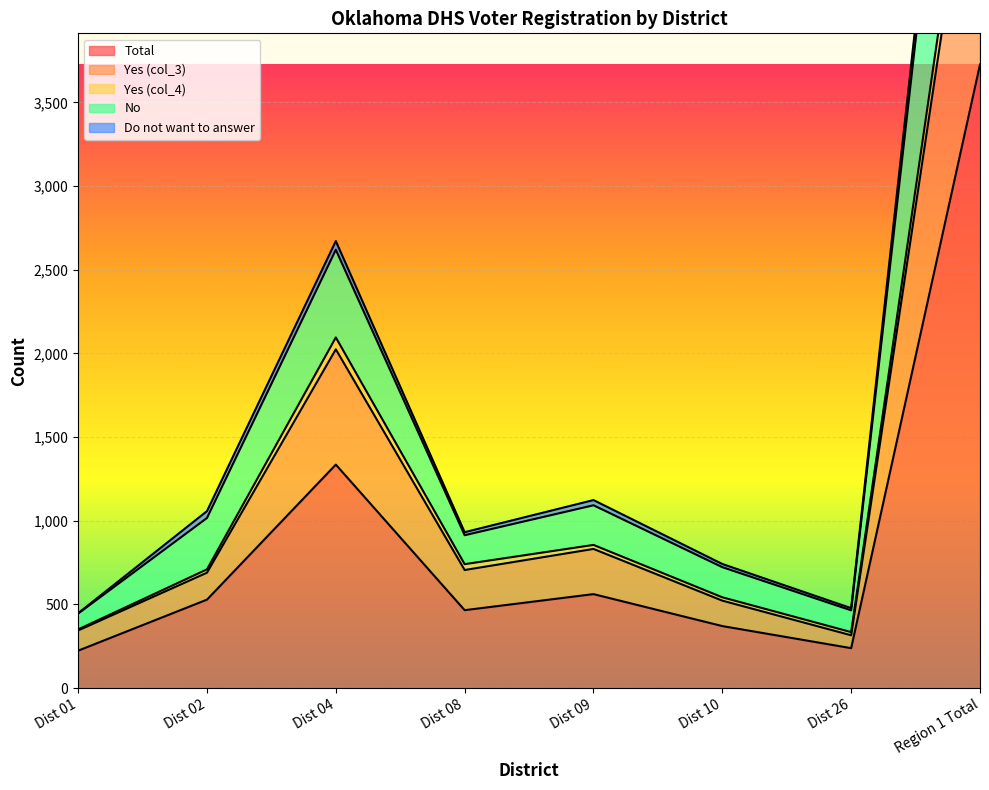

How many lines are shown in the chart?

5